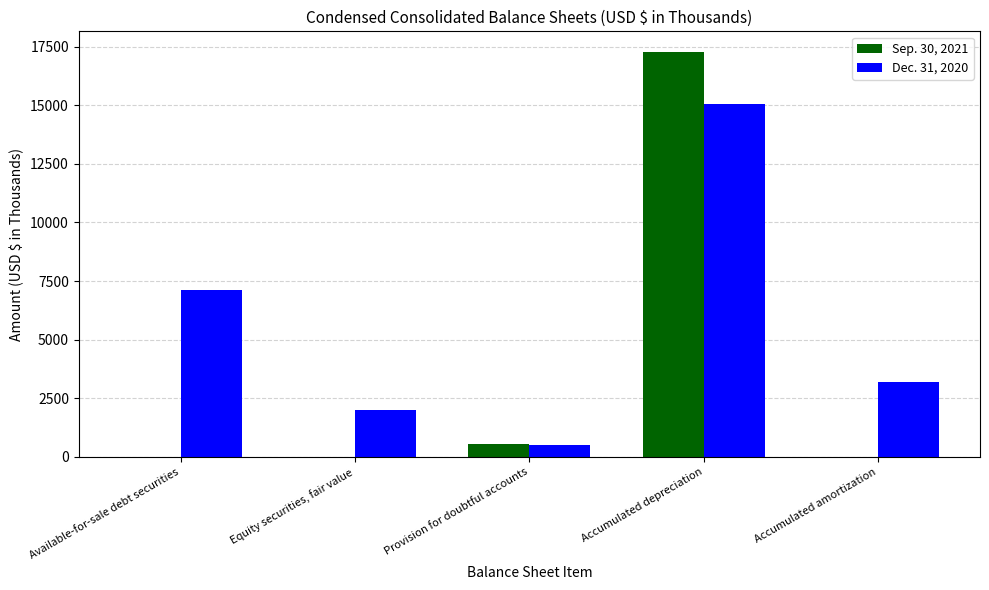

Which category has the highest value across all series?

Accumulated depreciation